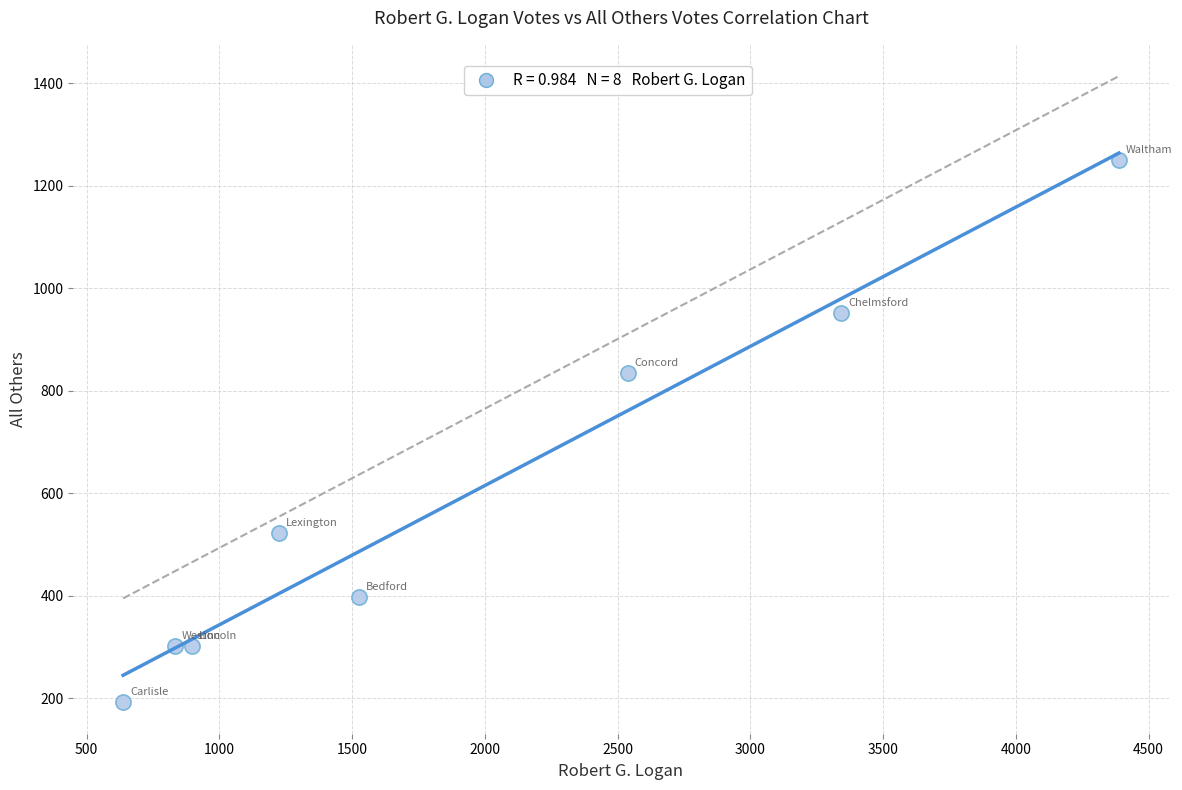

What is the range of X values (max minus min)?

3751